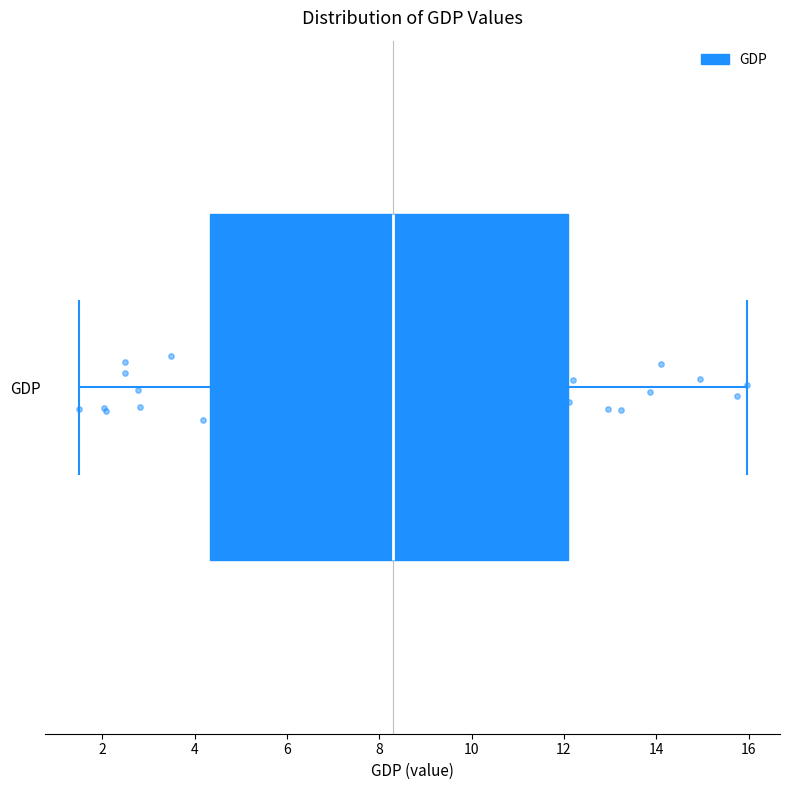

Read this box plot against the x-axis: the position of the median line, the range covered by the box, and the ends of both whiskers. The values are not printed on the chart, so give them approximately, as read against the axis.

median 8.2, box 4.4 to 12.0, whiskers 1.4 to 16.0